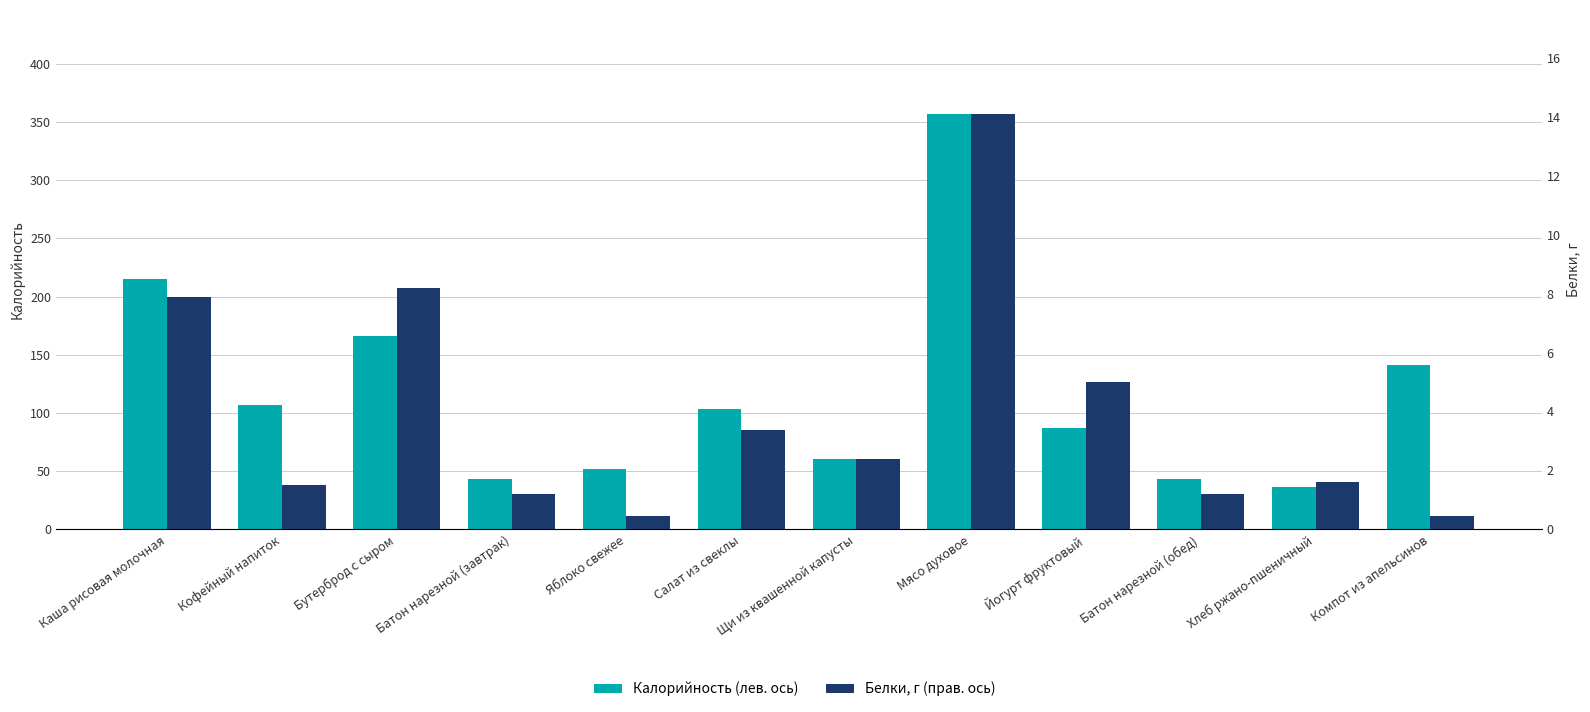

What is the difference between the highest and lowest values at Каша рисовая молочная?

207.1